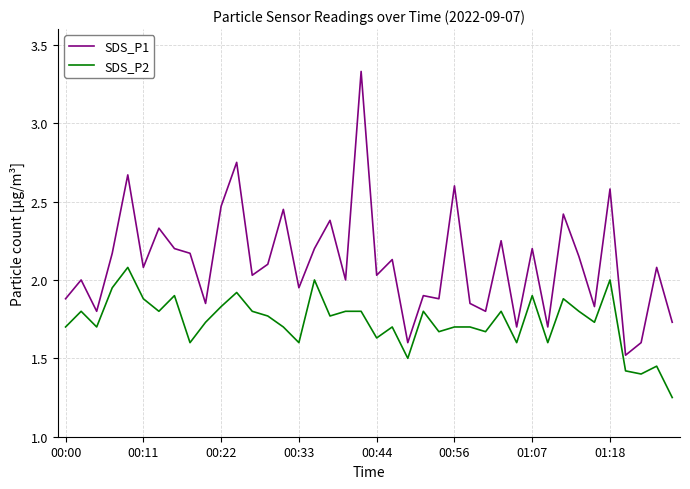

True or false: SDS_P2 and SDS_P1 cross at least once.

False